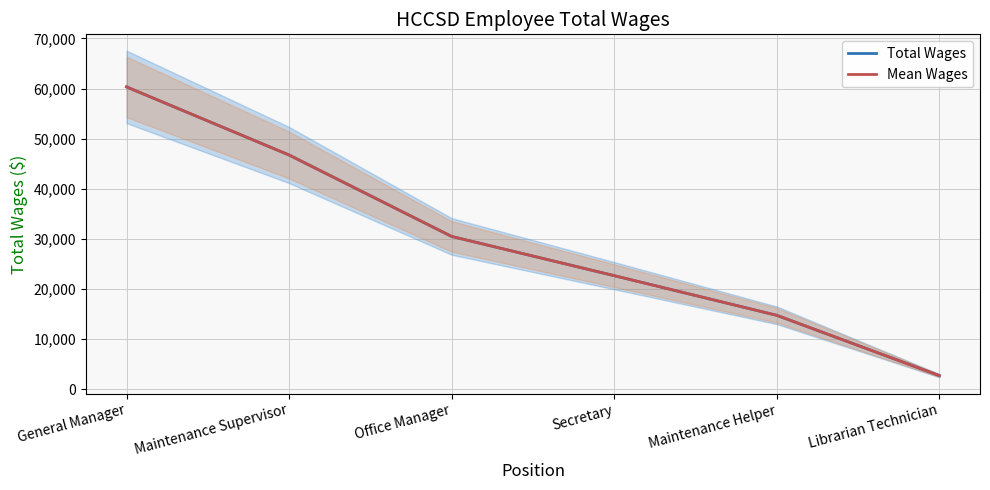

True or false: Mean Wages and Total Wages intersect in this chart.

False